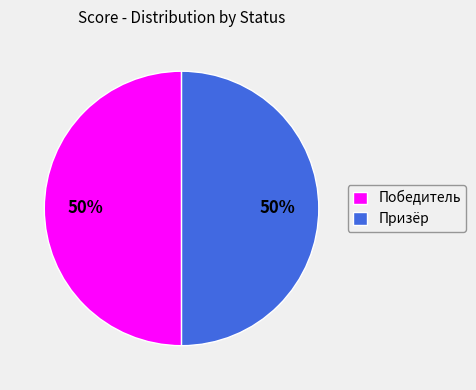

True or false: Победитель accounts for 1% of the total.

False